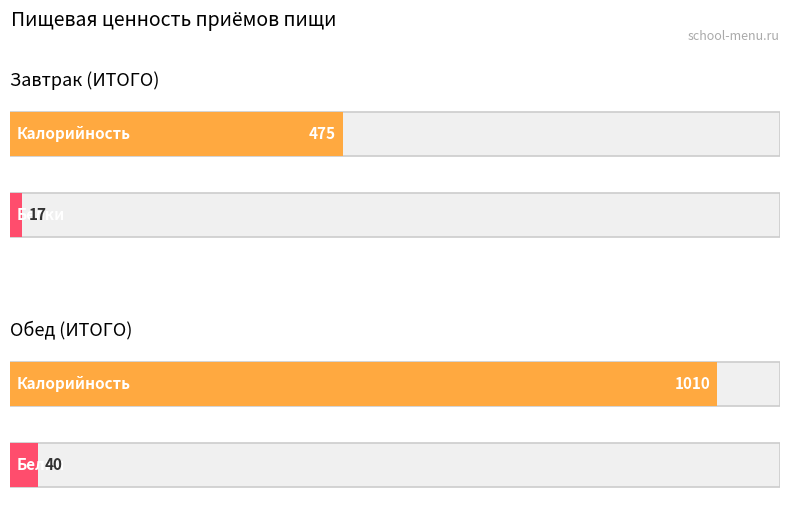

The value of Калорийность at Завтрак (ИТОГО) is 475. True or false?

True